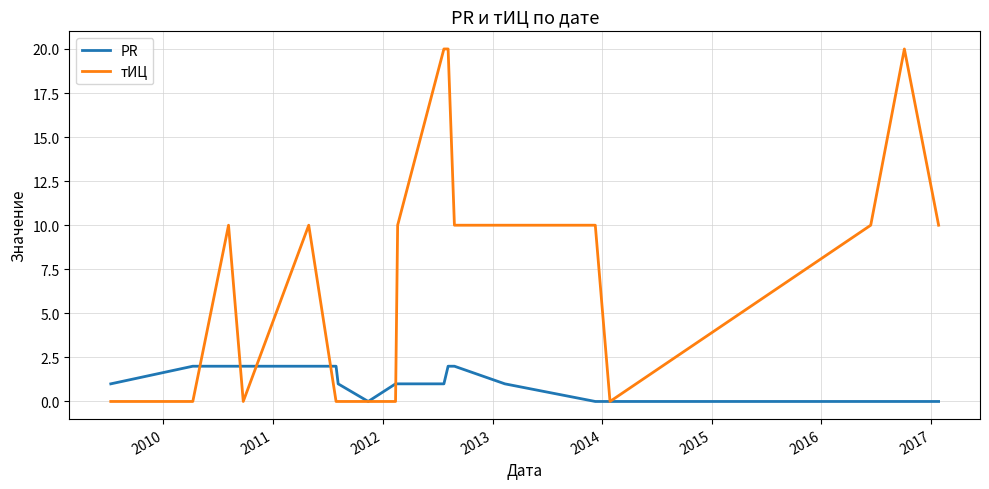

What is the difference between the second highest and second lowest values in the PR series?

2